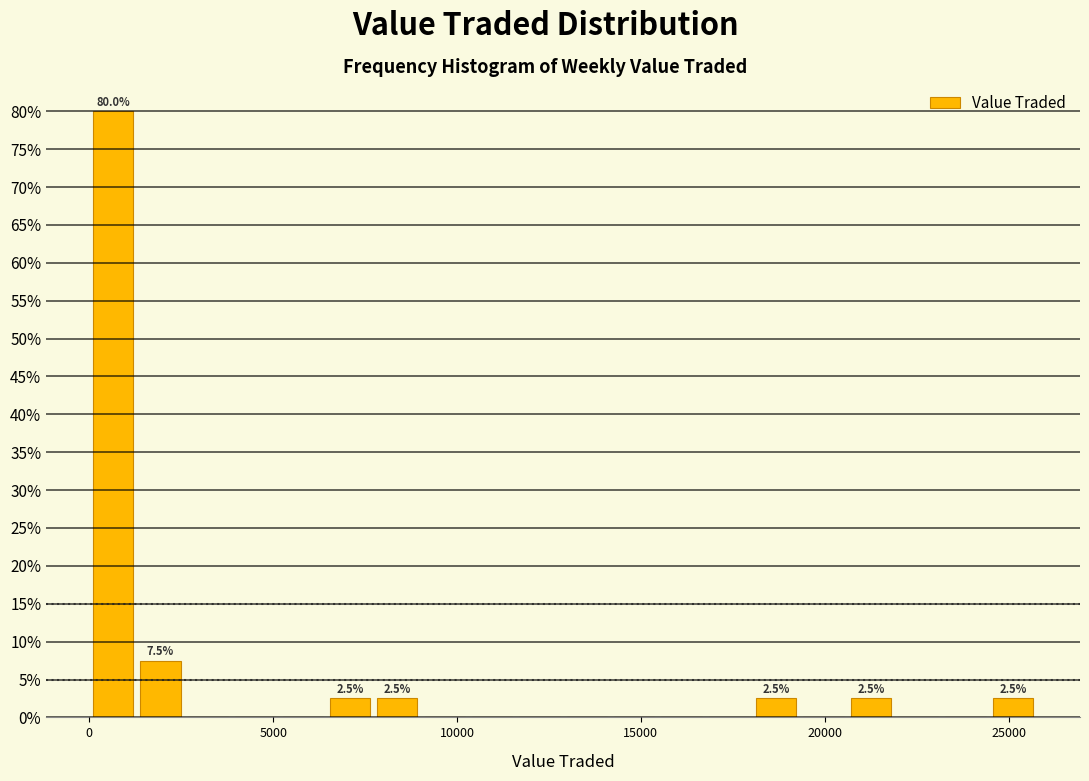

Around what value on the x-axis is the tallest bar? Give the approximate position of its centre, as read against the axis.

500